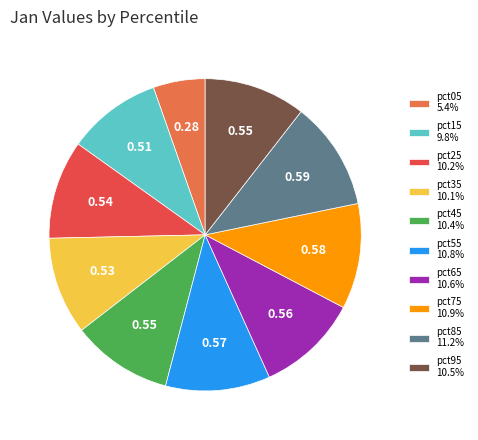

How many segments does this pie chart have?

10